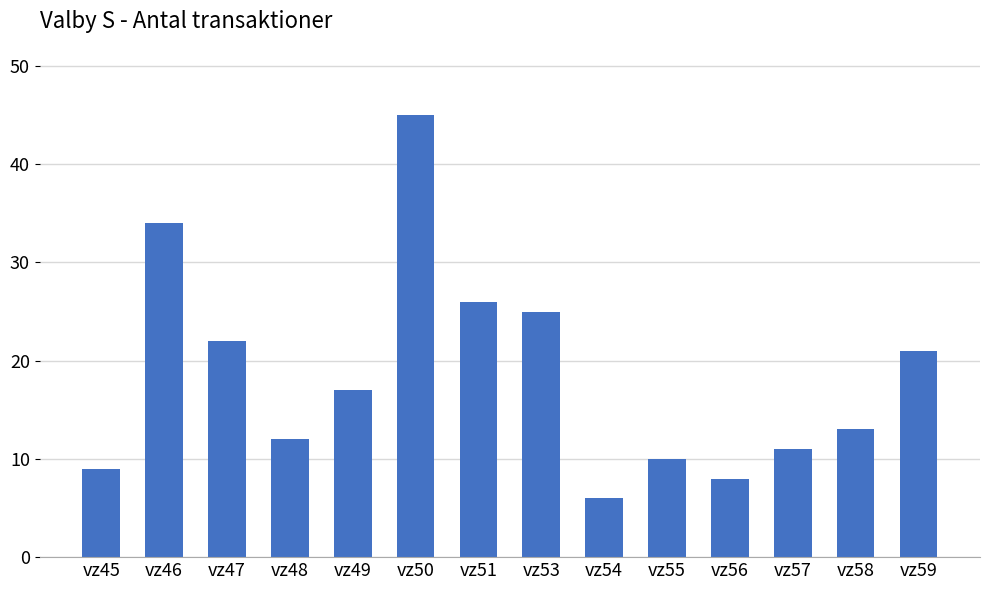

What is the difference between the maximum and minimum values?

39